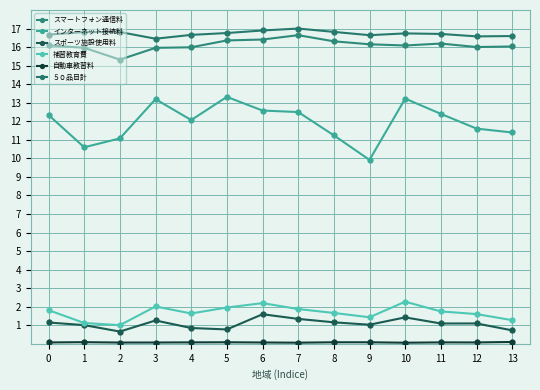

At which category is the sum across all series the highest?

10